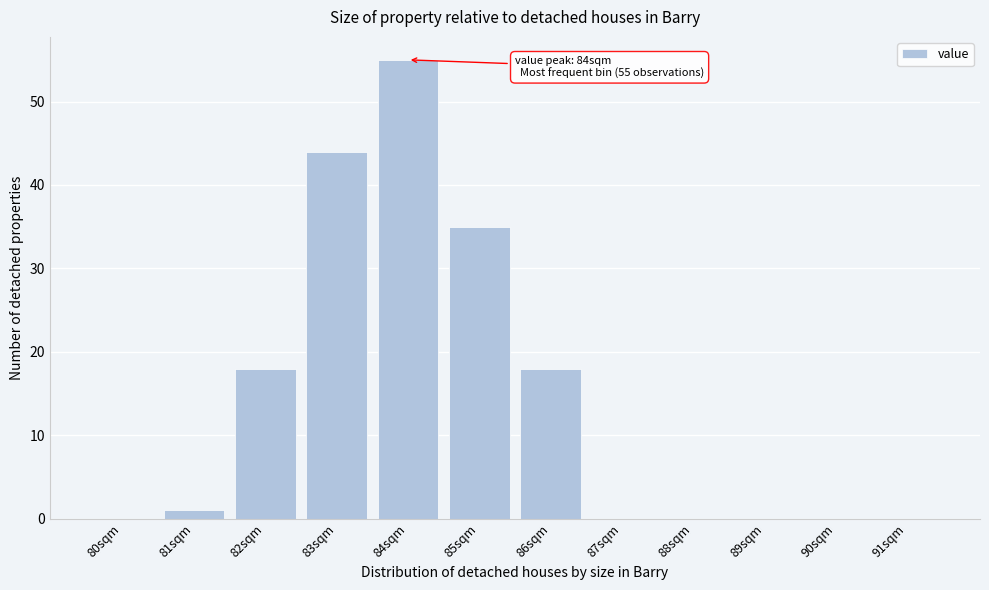

Reading left to right, extract all data points from this chart.

80sqm=0	81sqm=1	82sqm=18	83sqm=44	84sqm=55	85sqm=35	86sqm=18	87sqm=0	88sqm=0	89sqm=0	90sqm=0	91sqm=0